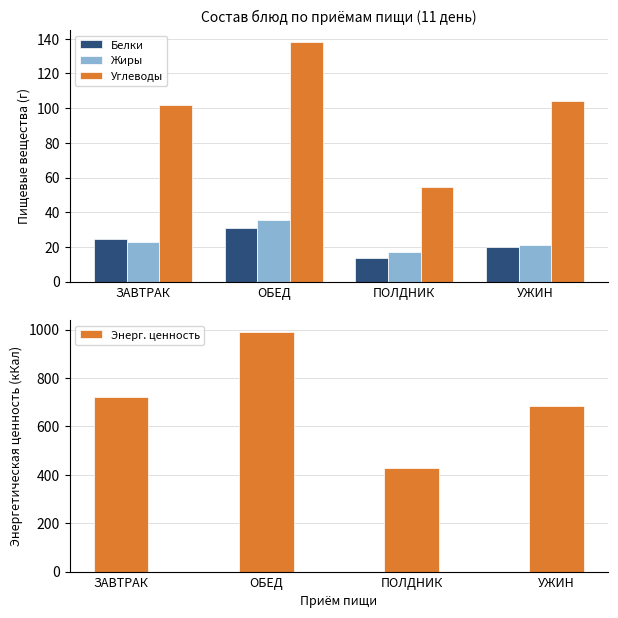

Between ЗАВТРАК and ПОЛДНИК, which series saw the biggest shift?

Энерг. ценность